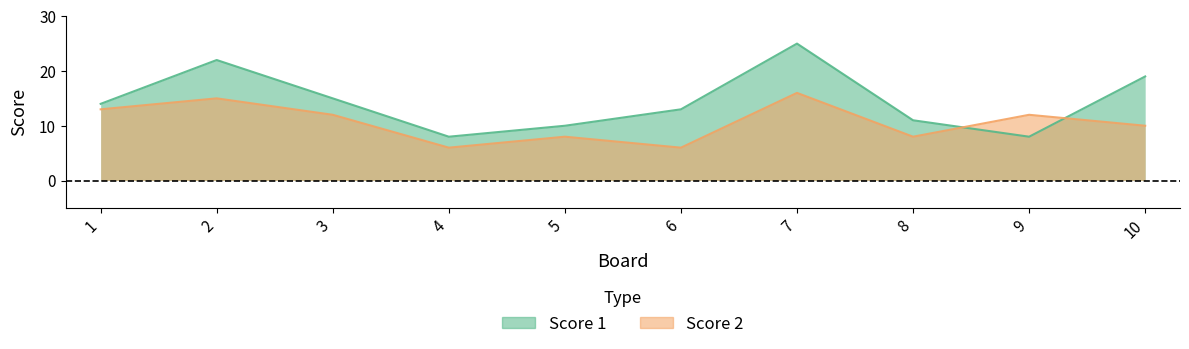

What is the value of the Score 2 point at the 2nd from the left?

15